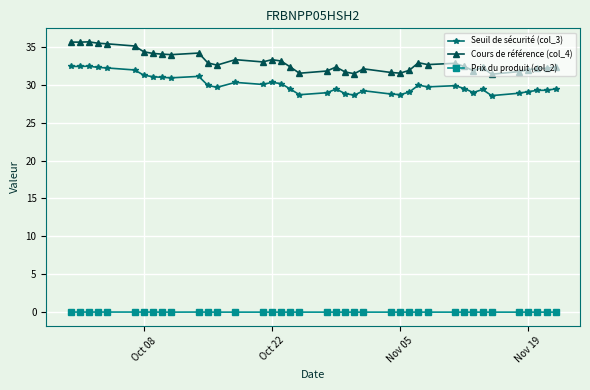

Which series has the largest range (max minus min)?

Cours de référence (col_4)